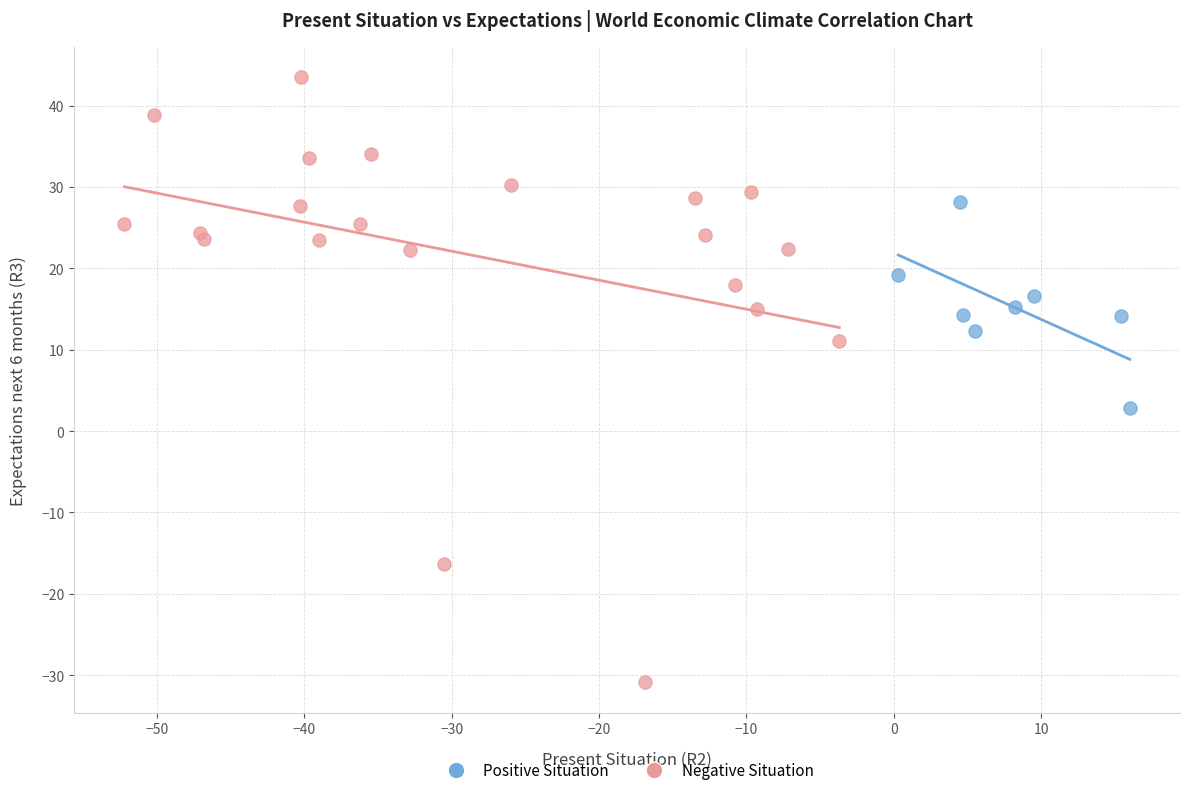

Which series contains the highest Y value?

Negative Situation